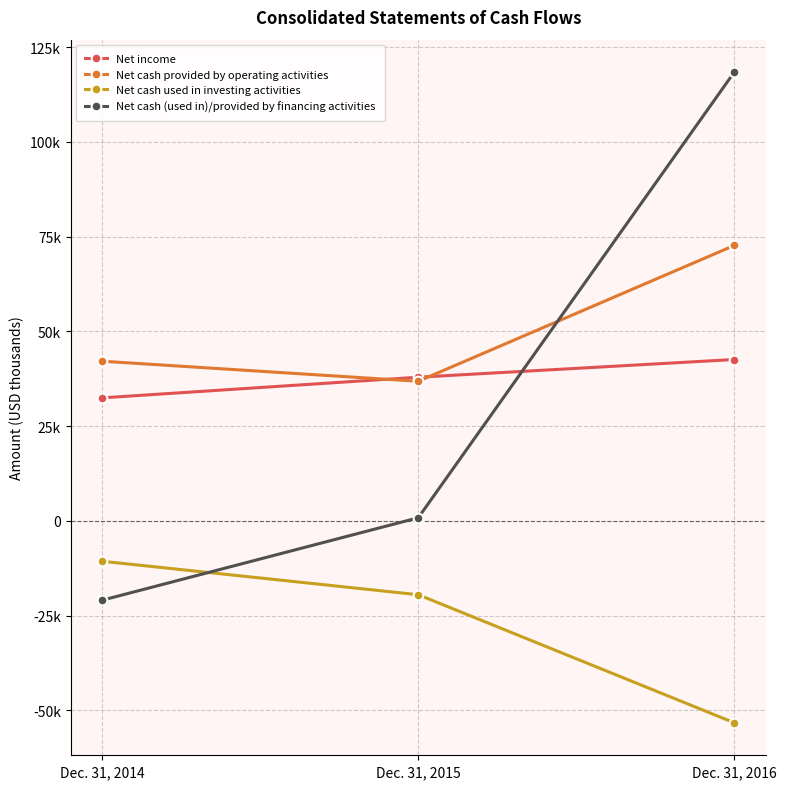

Is the value of Net cash (used in)/provided by financing activities at Dec. 31, 2016 greater than the value of Net cash provided by operating activities at Dec. 31, 2016?

Yes